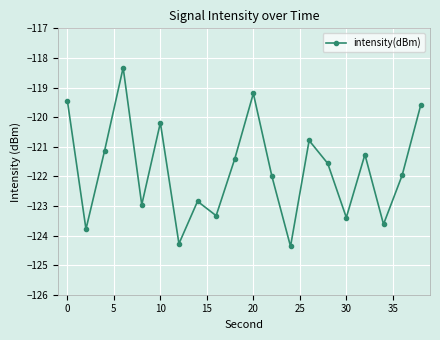

What is the smallest value displayed?

-124.4